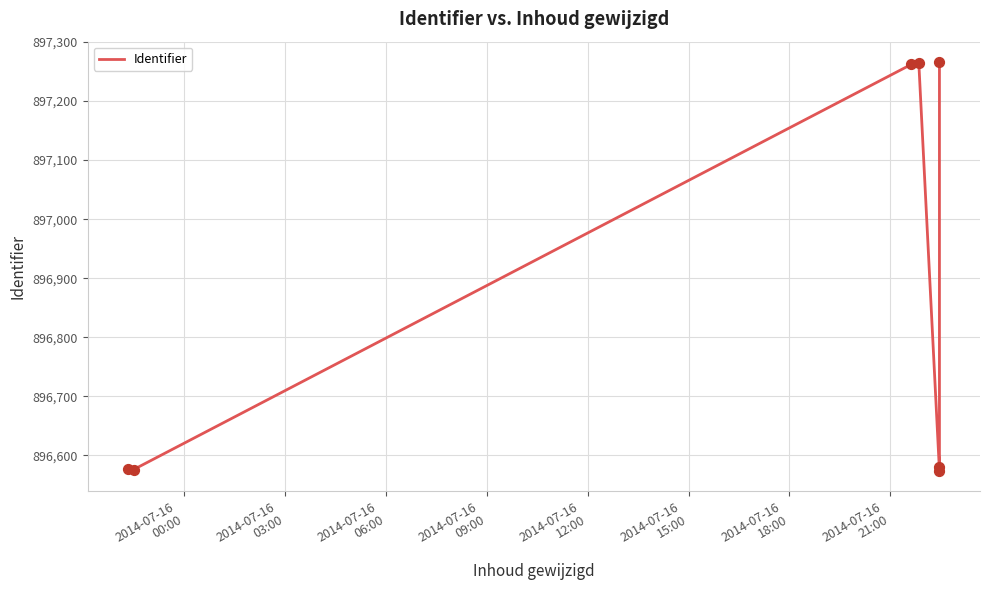

What is the ratio of the value at 2014-07-16
15:00 to the value at 2014-07-16
18:00?

1.0